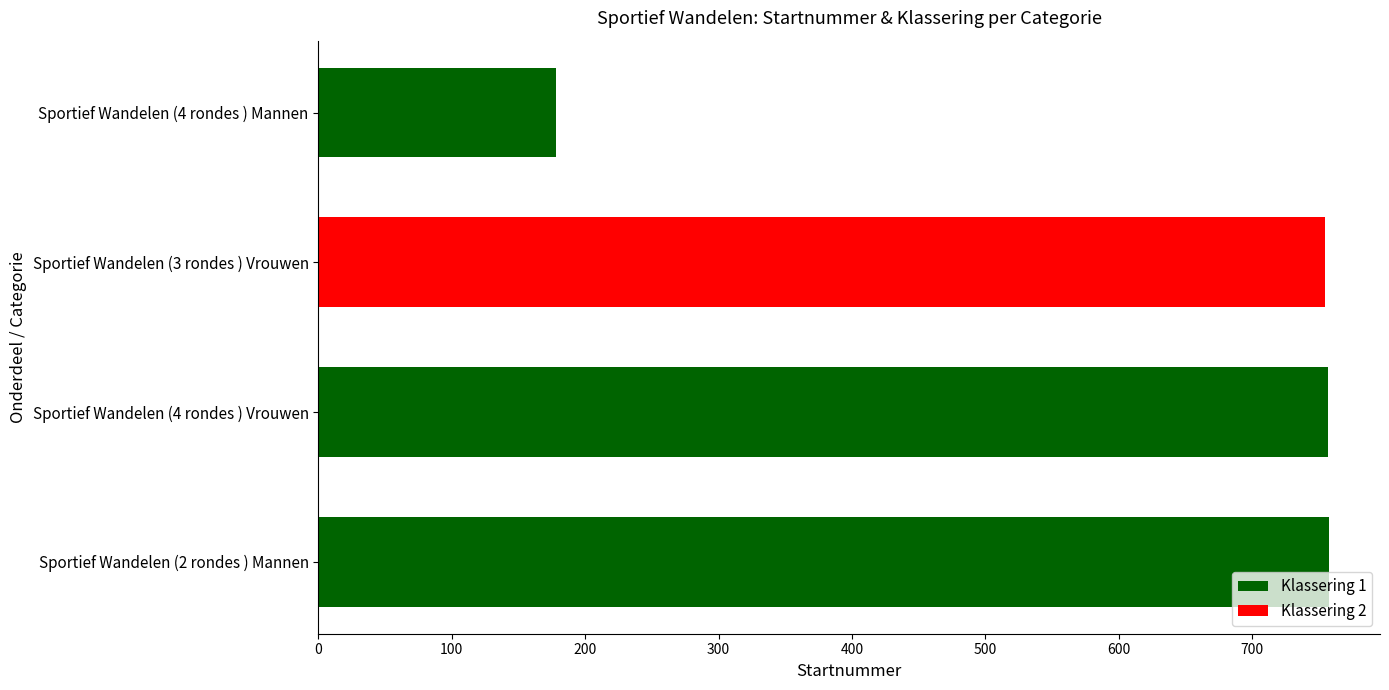

The value at Sportief Wandelen (3 rondes ) Vrouwen is 1227. True or false?

False